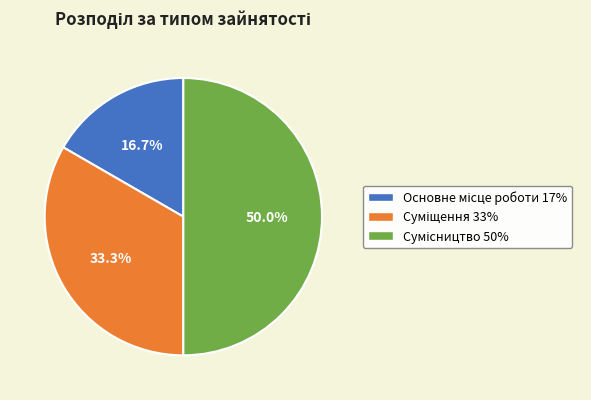

Count the number of slices in the pie.

3